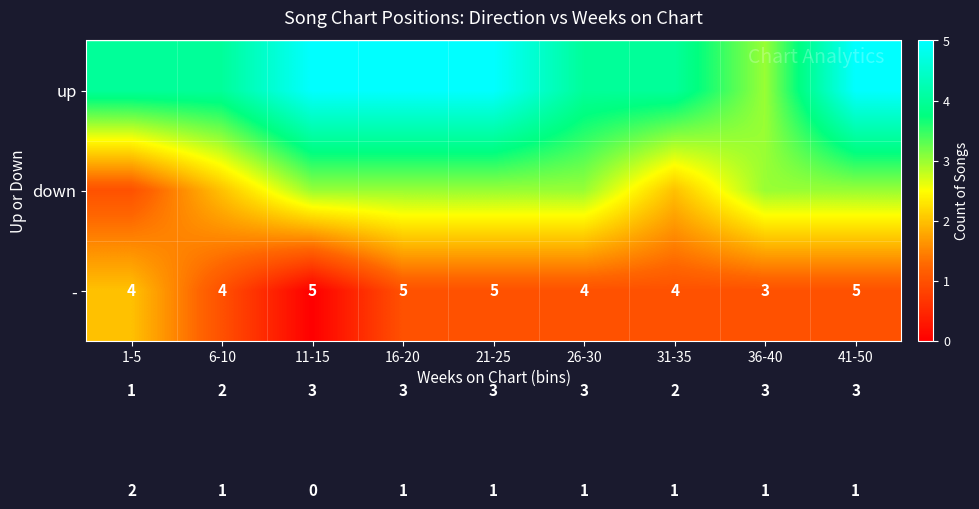

The value of - at 36-40 is 3. True or false?

True